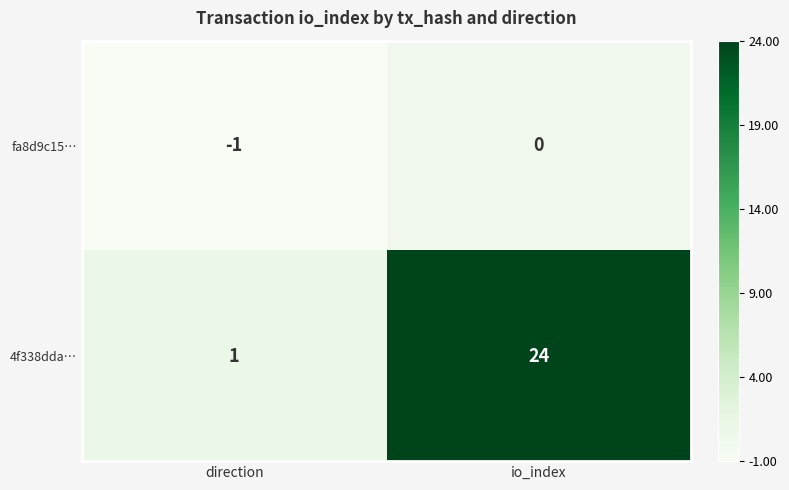

At which label is 4f338dda… closest to 12?

direction